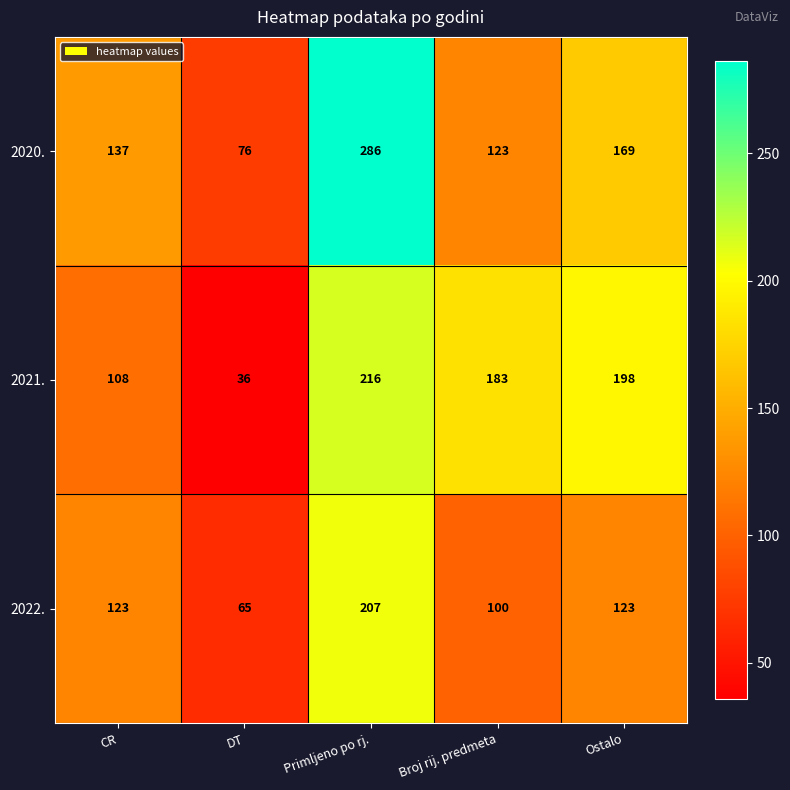

Which series has the largest range (max minus min)?

2020.